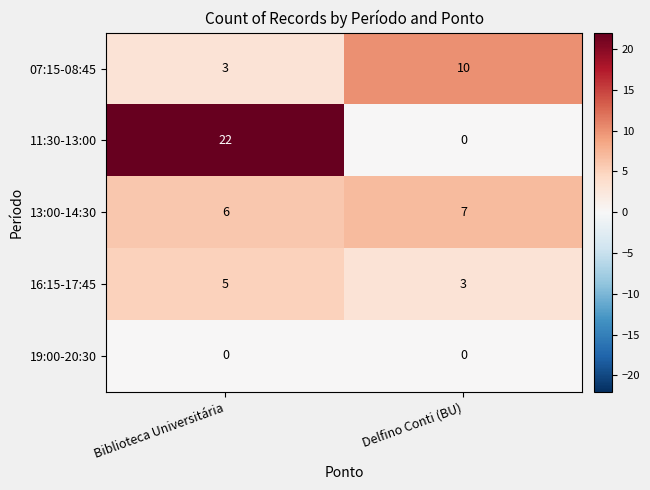

What is the difference between the 11:30-13:00 values at Biblioteca Universitária and Delfino Conti (BU)?

22